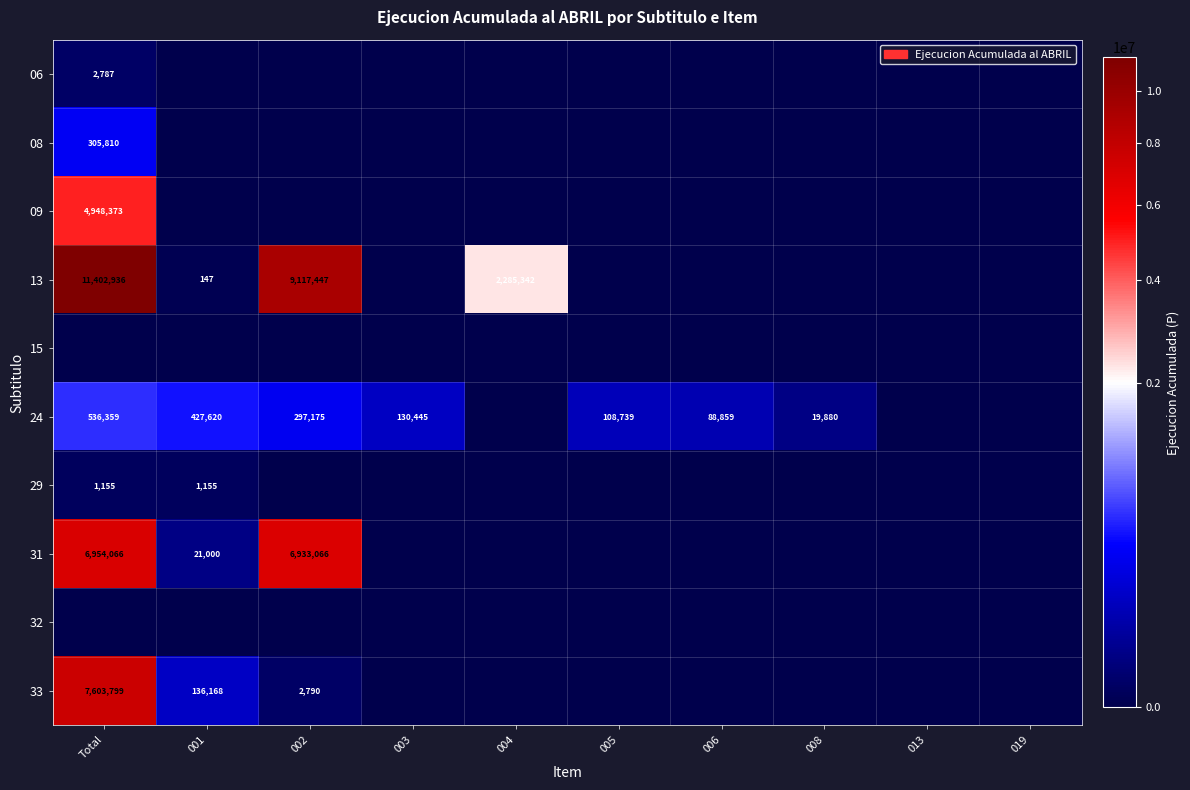

The value of 24 at 008 is 19880. True or false?

True